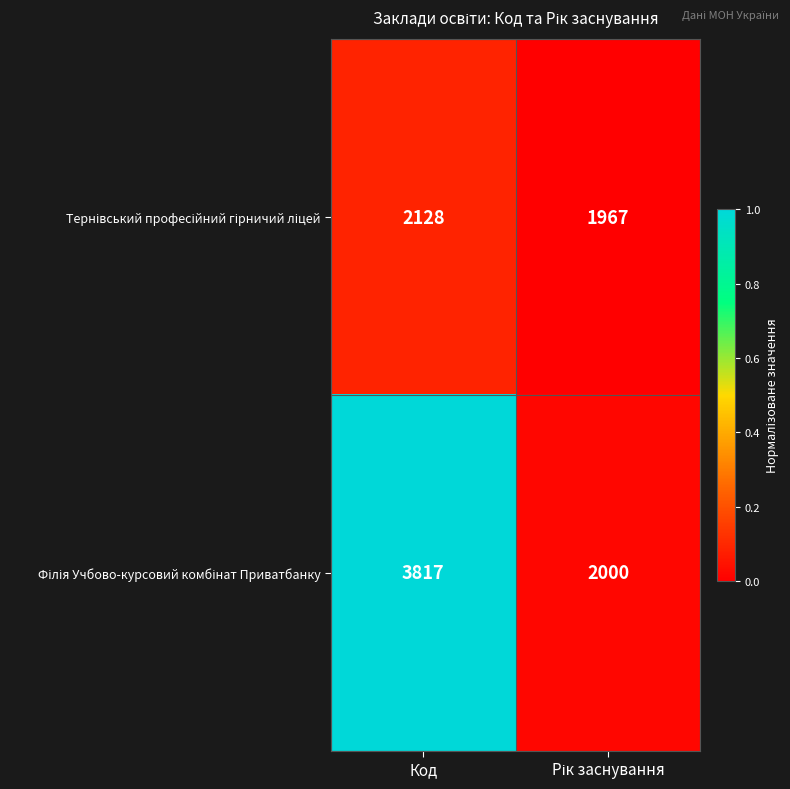

At which category is the sum across all series the highest?

Код